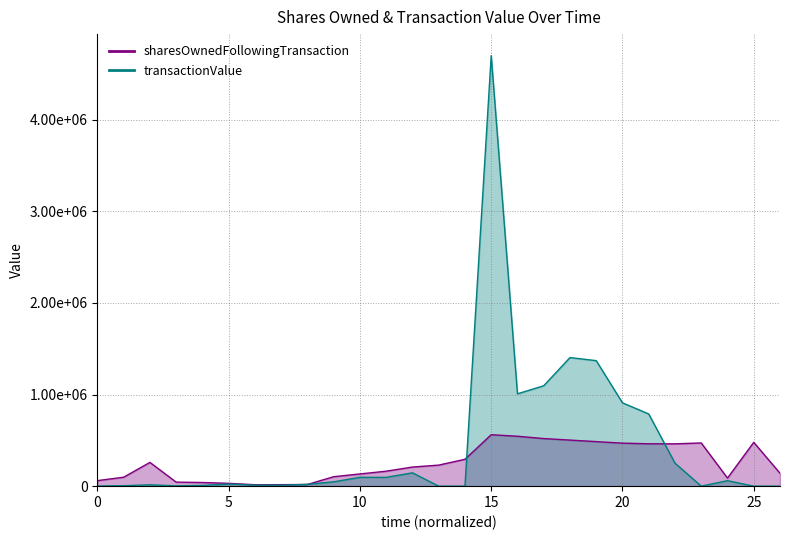

What is the sum of all transactionValue values?

12063603